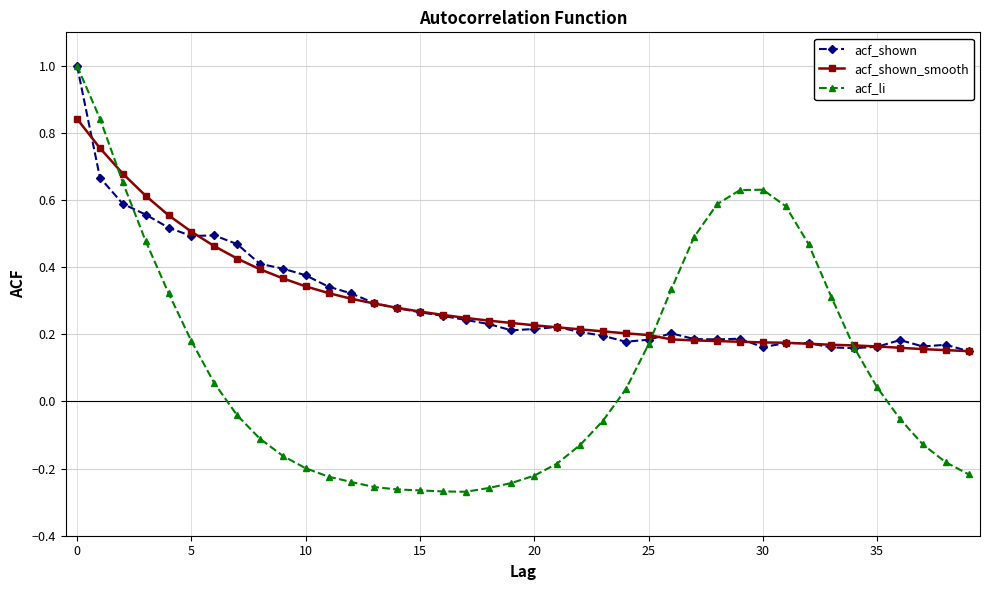

True or false: acf_shown_smooth and acf_shown cross at least once.

True